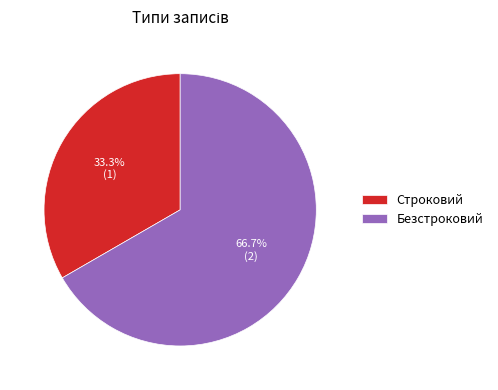

Is it true that Строковий is 33% of the pie?

True